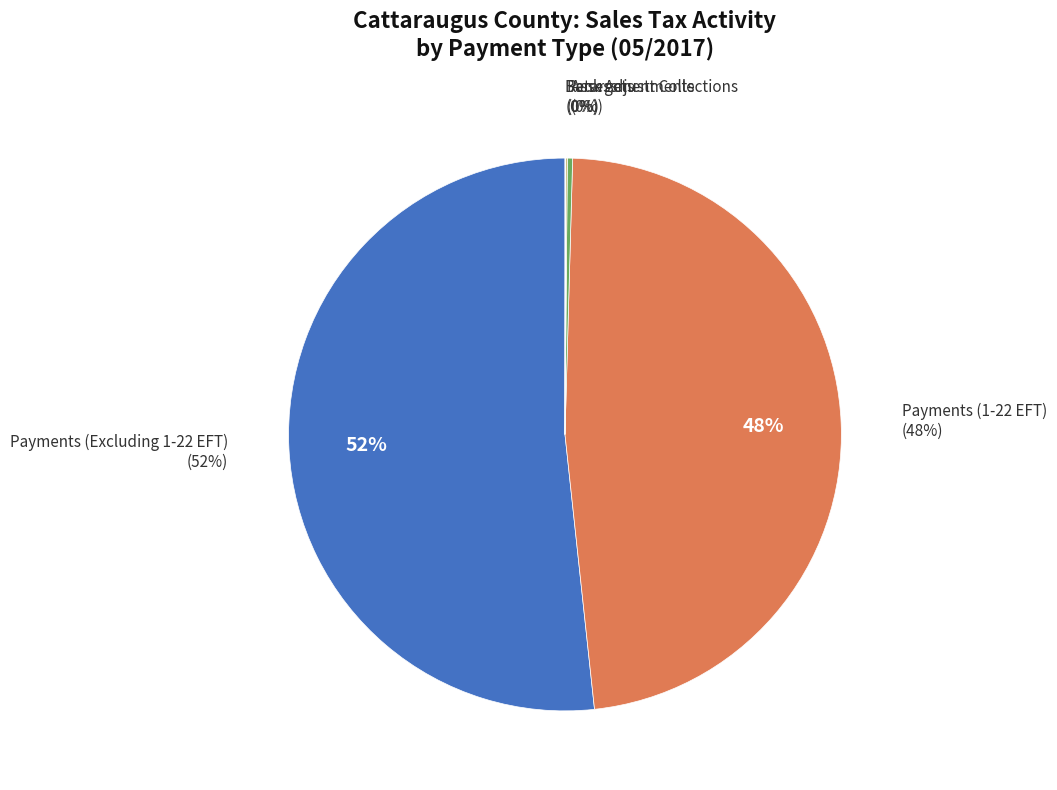

Which category has the smallest portion of the pie?

Bank Adjustments